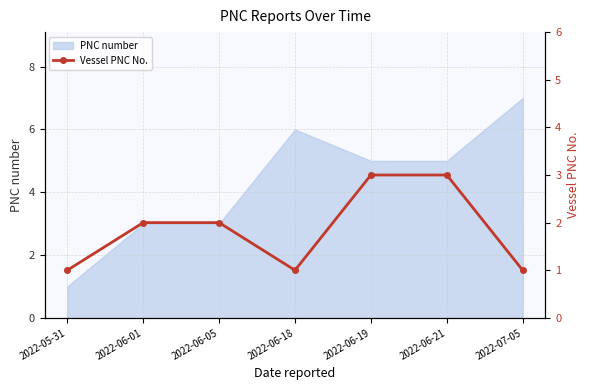

Is it true that PNC number equals 2 at 2022-06-01?

False